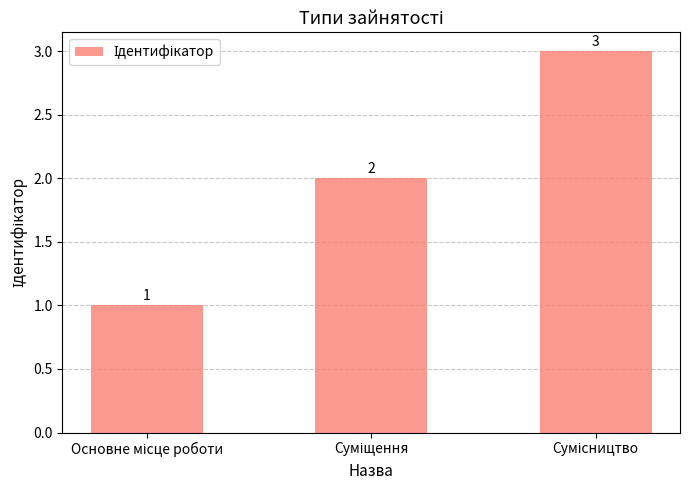

How many values are between 1 and 3?

3